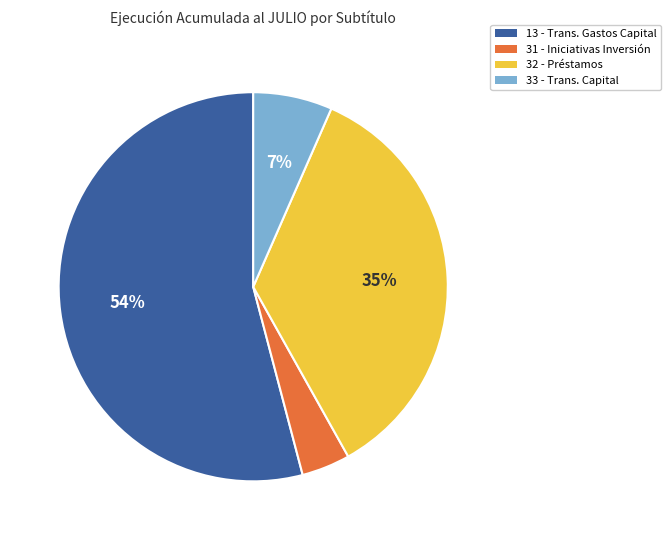

Count the number of slices in the pie.

4